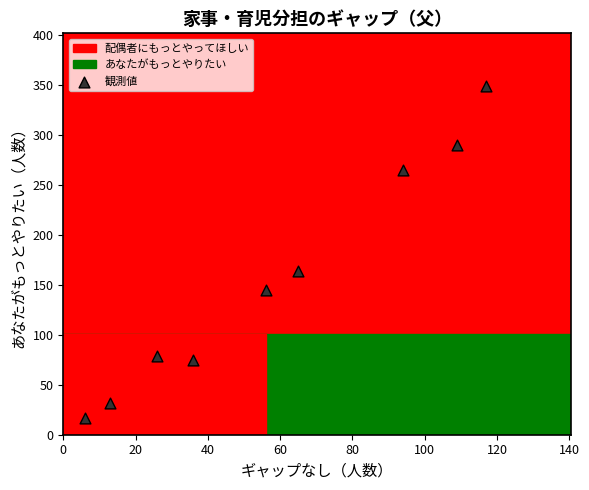

What Y value in the scatter plot is closest to 183?

164